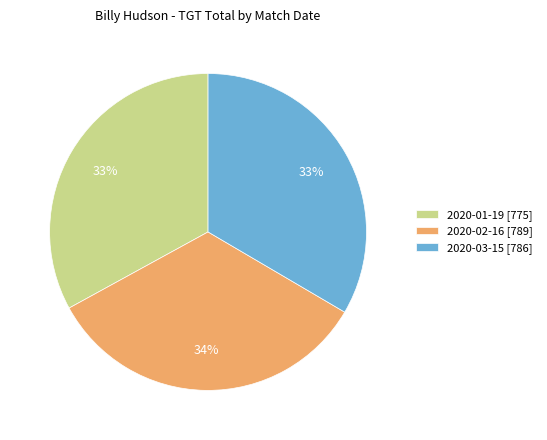

How many segments does this pie chart have?

3